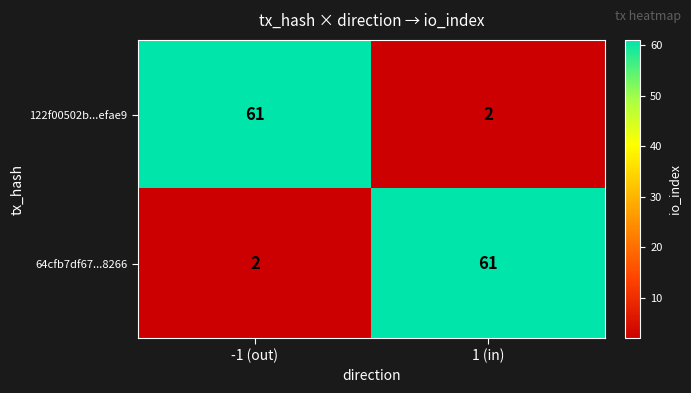

What is the total value across all series at 1 (in)?

63